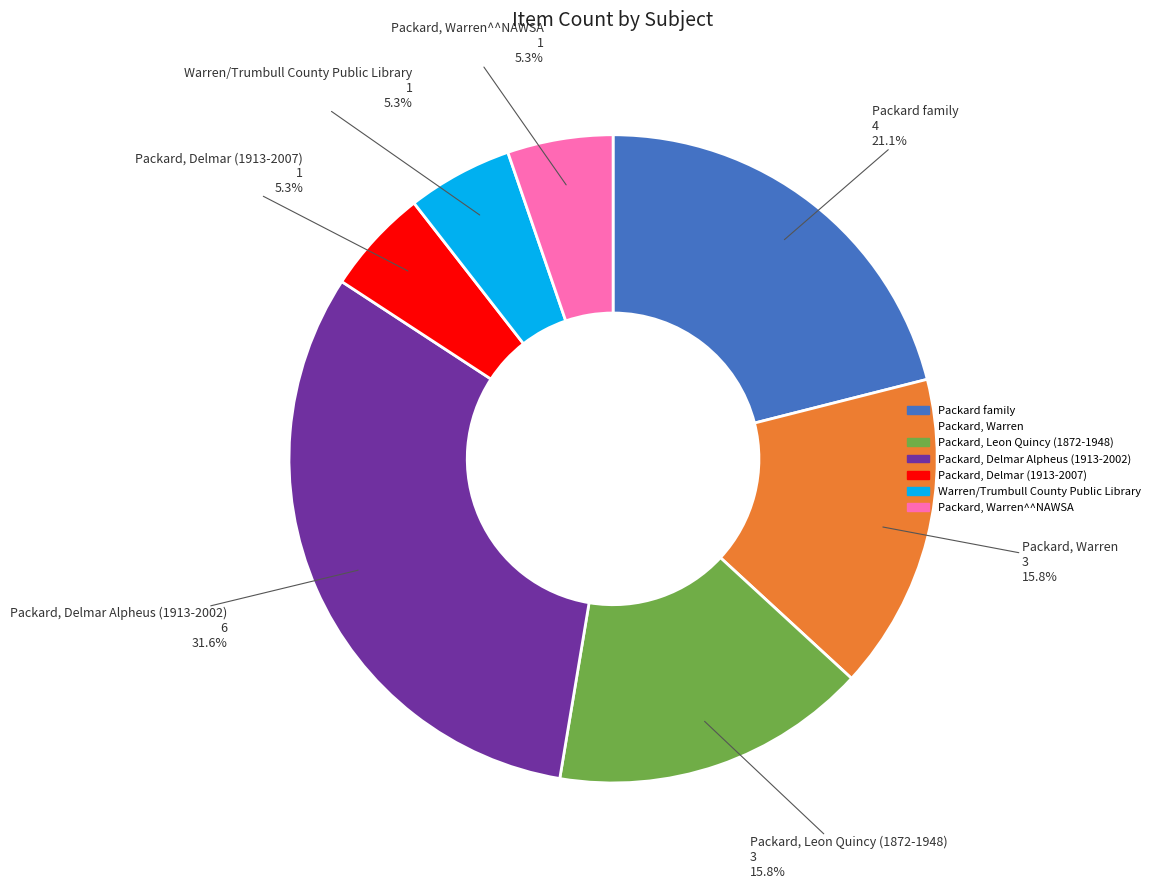

Does Warren/Trumbull County Public Library represent more than half of the total?

No